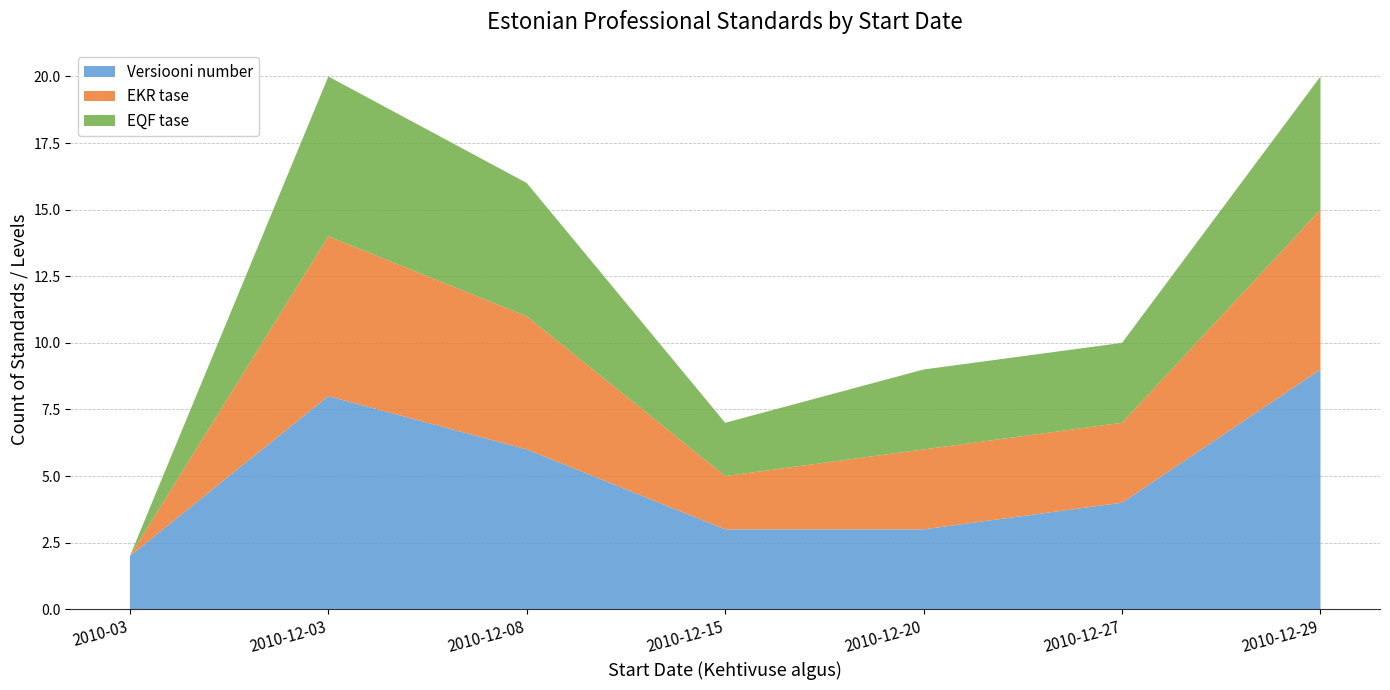

Reading right to left, transcribe the values for Versiooni number.

2010-12-29=9	2010-12-27=4	2010-12-20=3	2010-12-15=3	2010-12-08=6	2010-12-03=8	2010-03=2